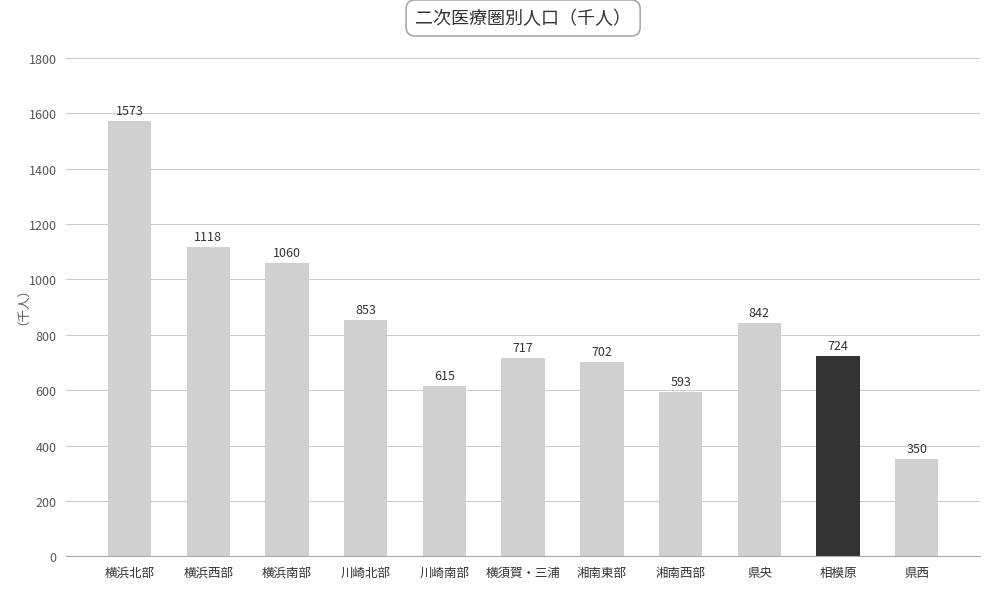

What is the average value?

832